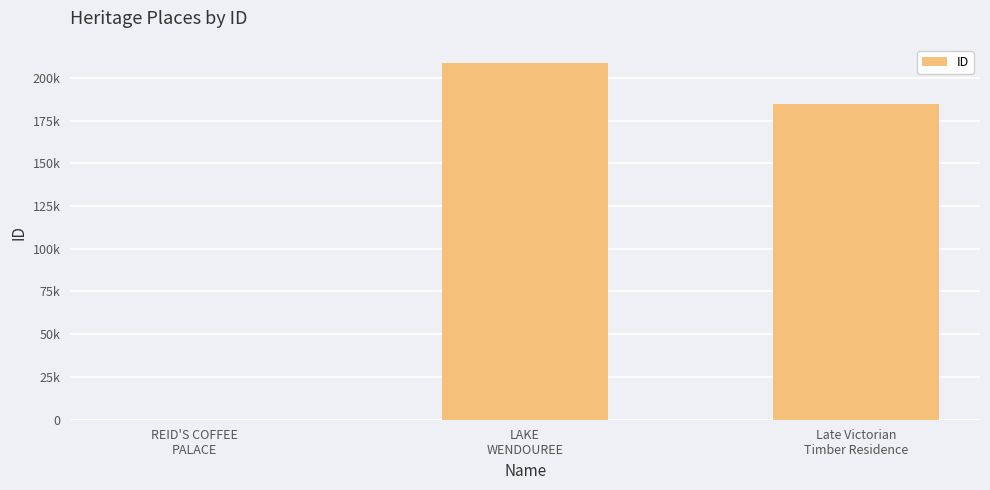

What is the label of the 3rd bar from the right?

REID'S COFFEE
PALACE